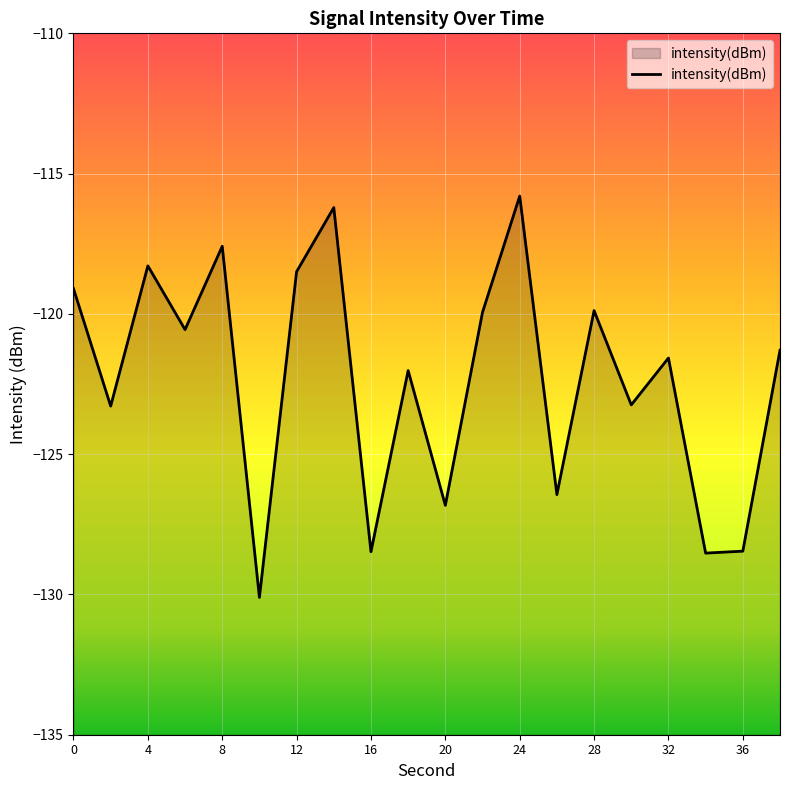

True or false: the data has more than 2 interior local peaks.

True